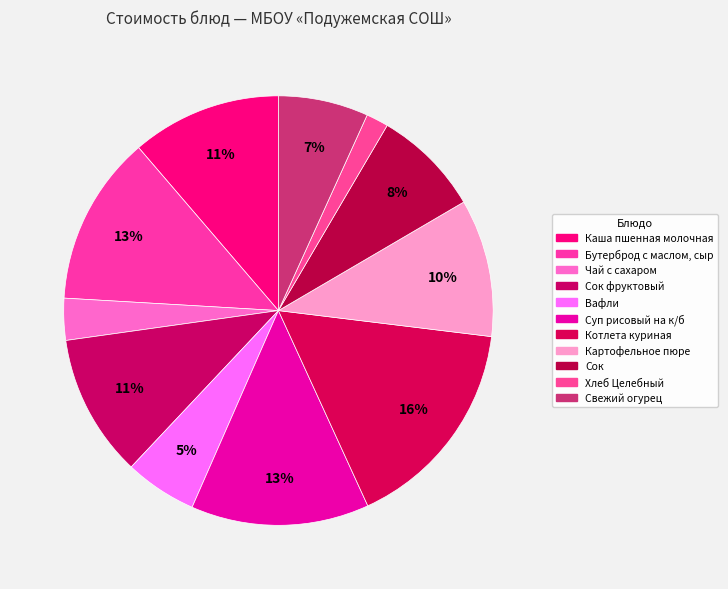

How many segments does this pie chart have?

11